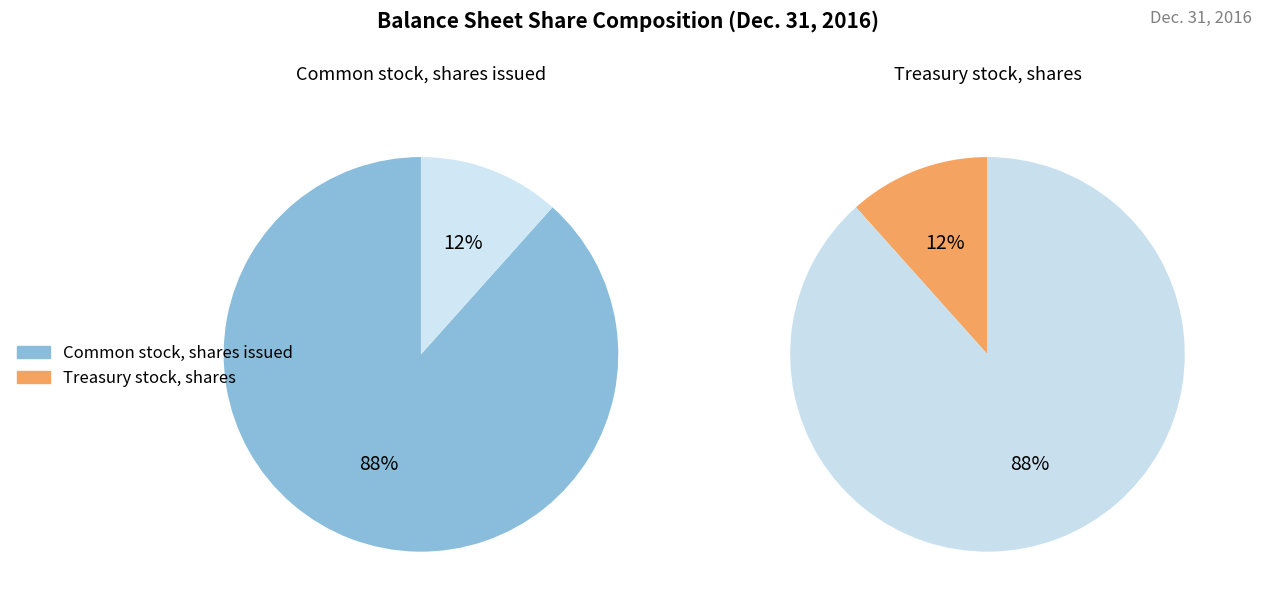

Which category accounts for the majority?

Common stock shares issued